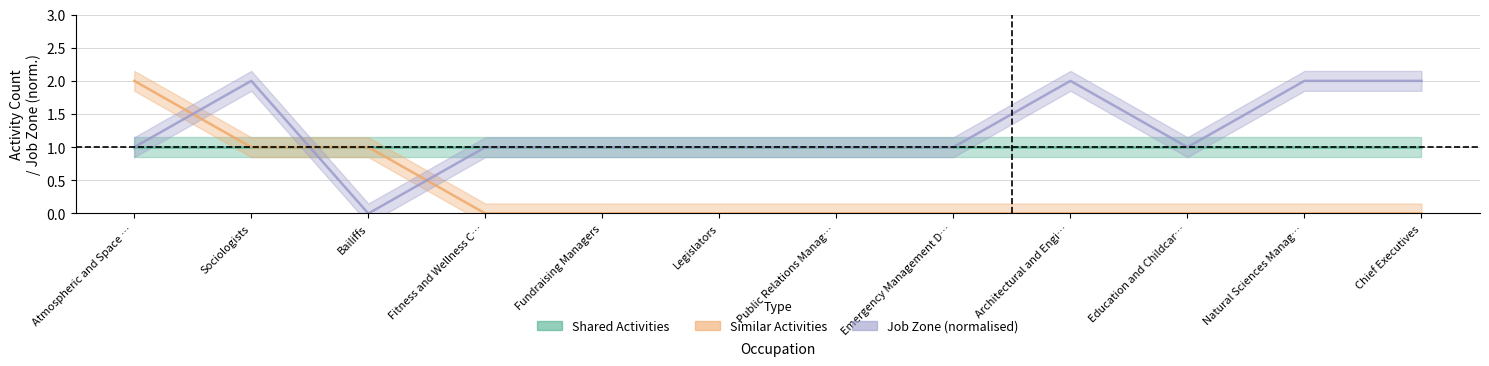

What is the total value across all series at Education and Childcar…?

2